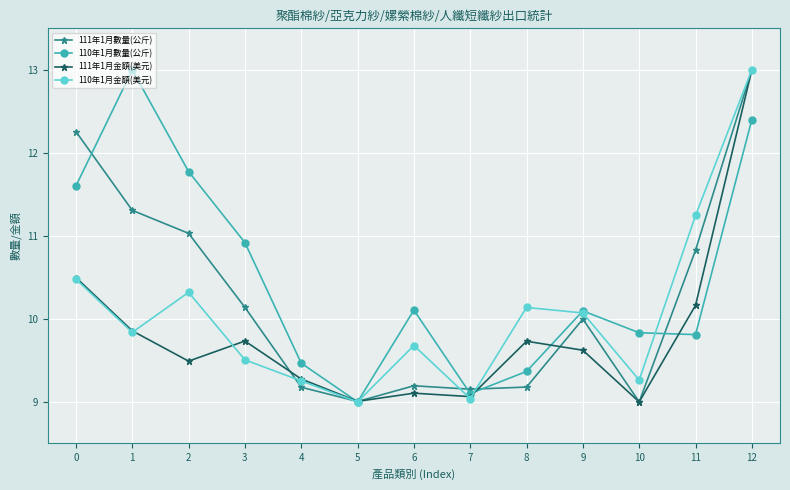

What is the total value across all series at 0?

44.8